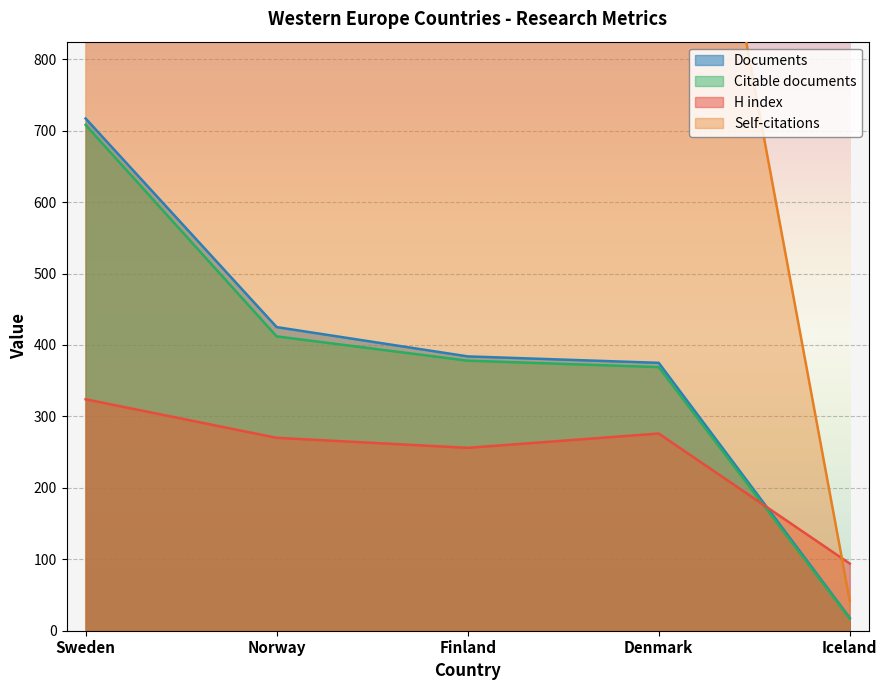

The H index series shows 48 at Iceland. True or false?

False